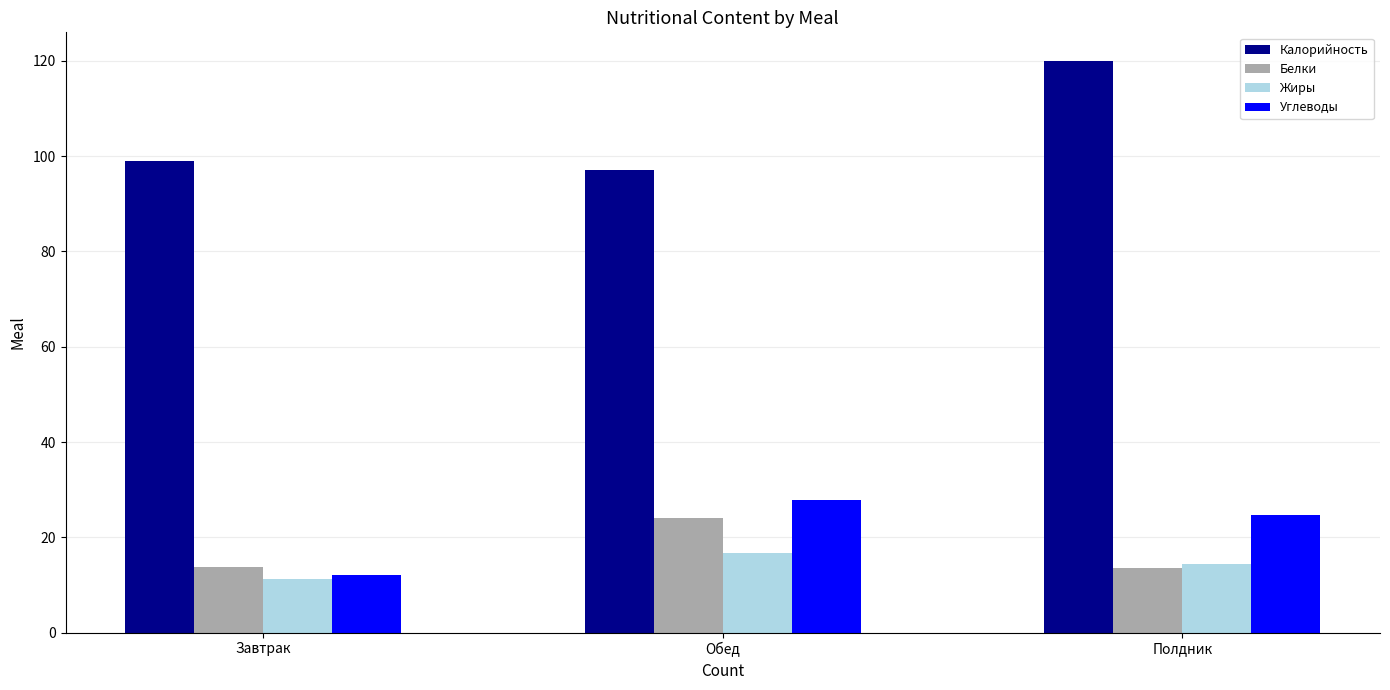

Is the value of Жиры at Завтрак greater than the value of Белки at Завтрак?

No